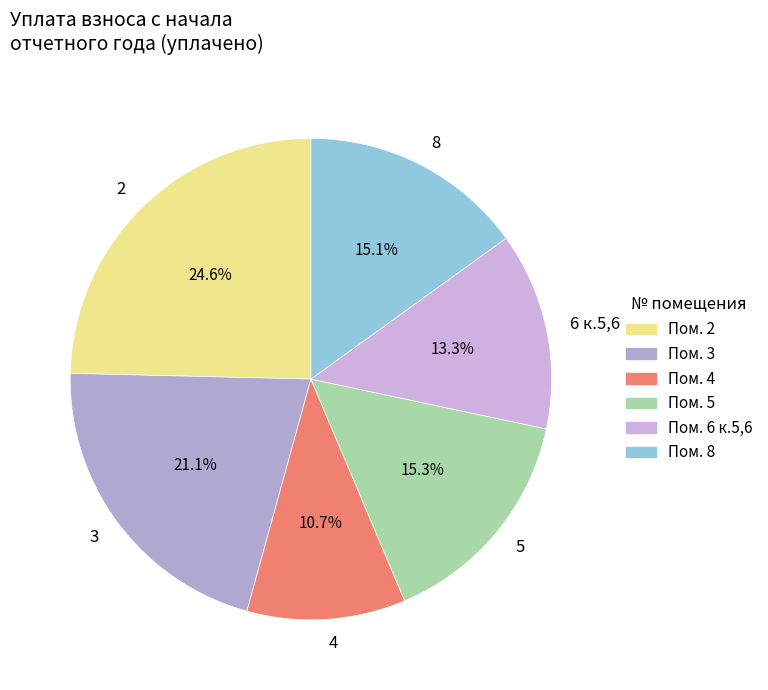

Which has a higher value, 2 or 3?

2